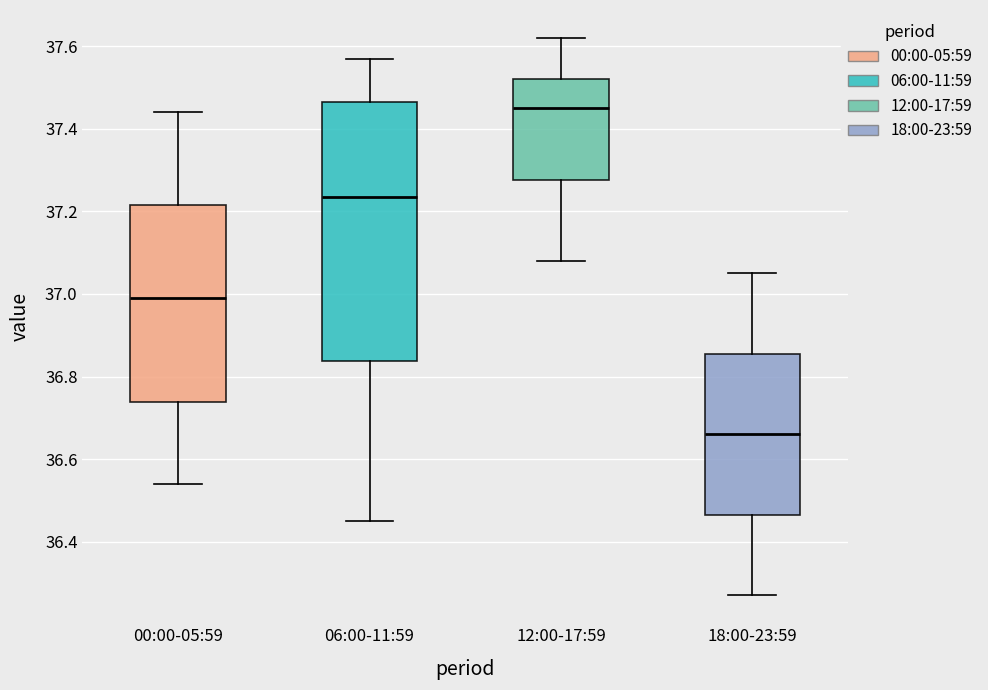

Reading left to right, transcribe this box plot: for each box, give where its median line is, the range the box spans, and where its two whiskers end, as read against the y-axis. The values are not printed on the chart, so give them approximately, as read against the axis.

00:00-05:59: median 37.00, box 36.74 to 37.22, whiskers 36.54 to 37.44
06:00-11:59: median 37.24, box 36.84 to 37.46, whiskers 36.46 to 37.58
12:00-17:59: median 37.46, box 37.28 to 37.52, whiskers 37.08 to 37.62
18:00-23:59: median 36.66, box 36.46 to 36.86, whiskers 36.28 to 37.06